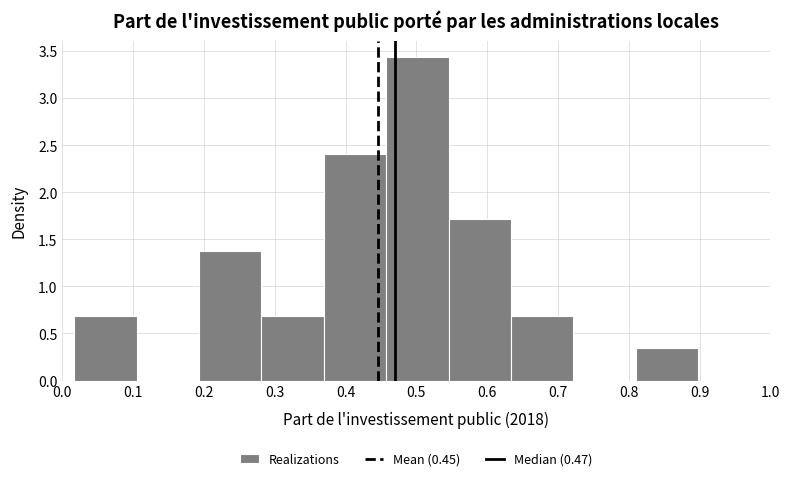

Reading left to right, list every bar in this chart as the range it spans on the x-axis followed by its height. Neither the bar edges nor the heights are printed on the chart, so give them approximately, as read against the axes.

0.02 to 0.10: 0.70
0.10 to 0.19: 0
0.19 to 0.28: 1.40
0.28 to 0.37: 0.70
0.37 to 0.46: 2.40
0.46 to 0.55: 3.45
0.55 to 0.63: 1.70
0.63 to 0.72: 0.70
0.72 to 0.81: 0
0.81 to 0.90: 0.35